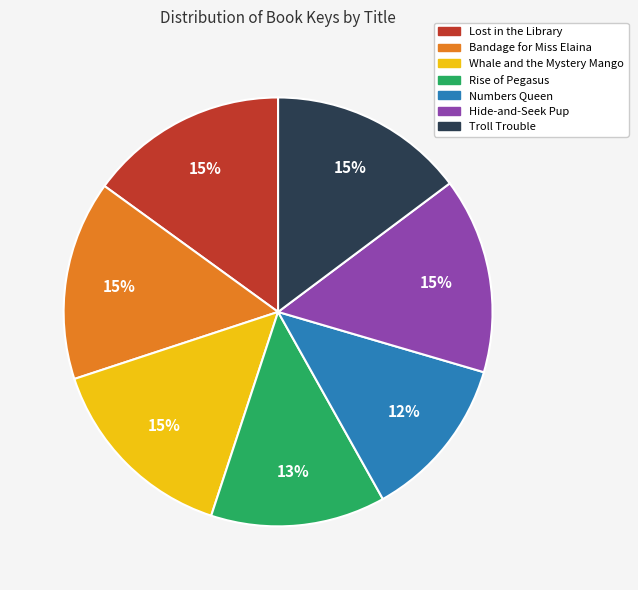

Do Hide-and-Seek Pup and Whale and the Mystery Mango together represent more than half of the pie?

No